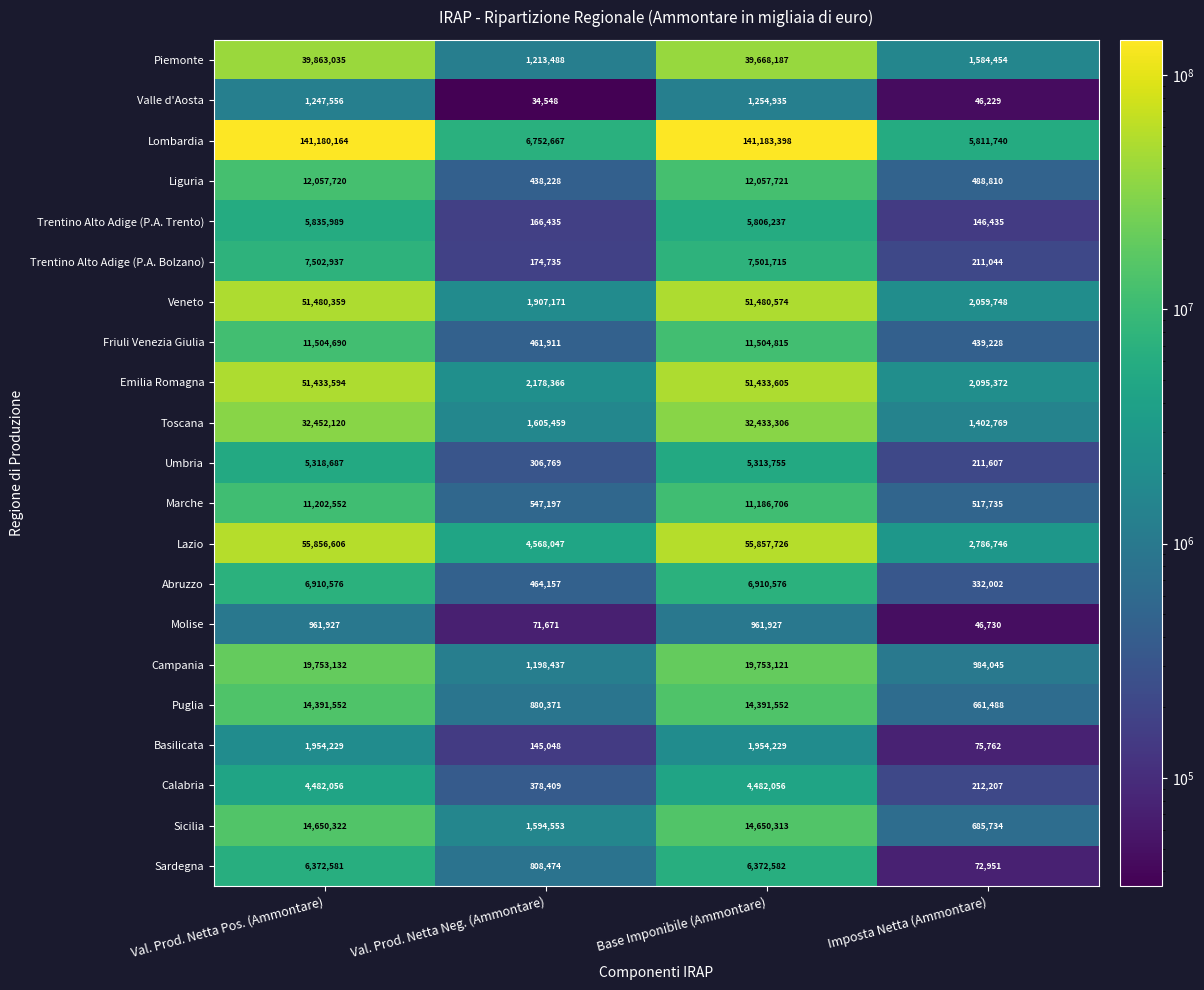

What is the sum of the Puglia values at Imposta Netta (Ammontare) and Val. Prod. Netta Pos. (Ammontare)?

15053040